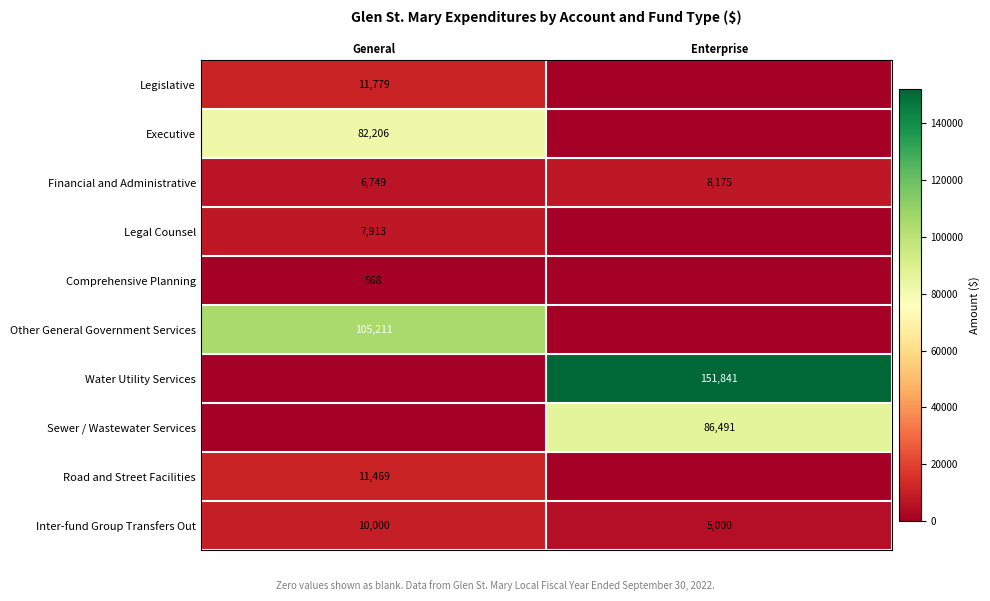

Which category has the lowest value in the Inter-fund Group Transfers Out series?

Enterprise